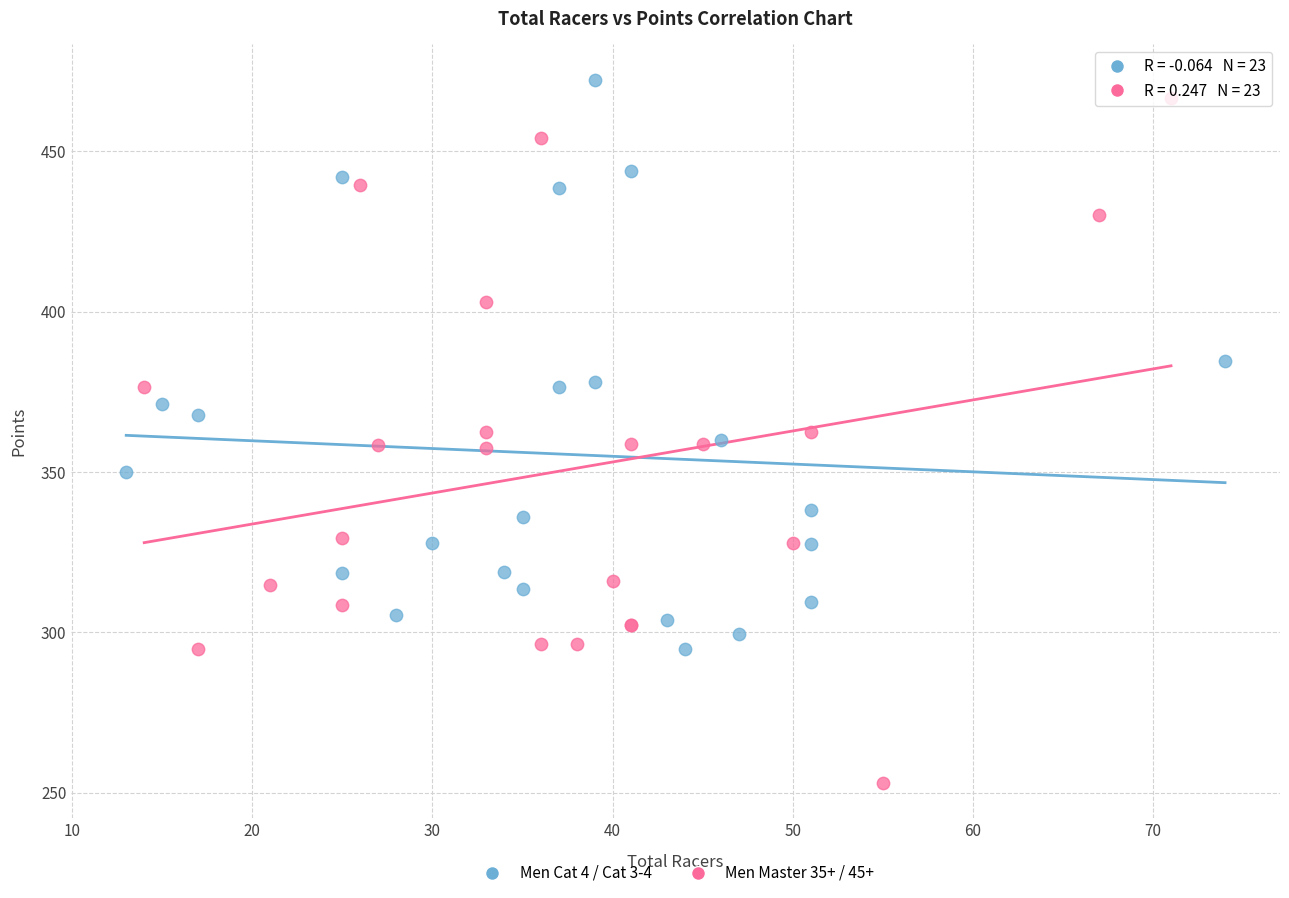

Which series reaches the minimum Y coordinate?

Men Master 35+ / 45+